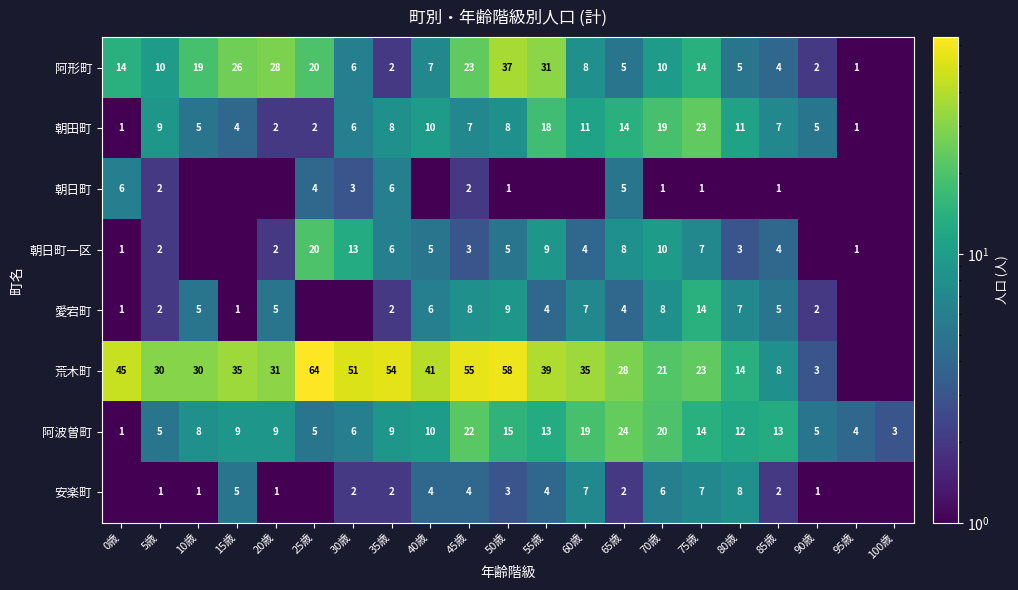

What is the spread (max minus min) of values at 85歳?

12.0